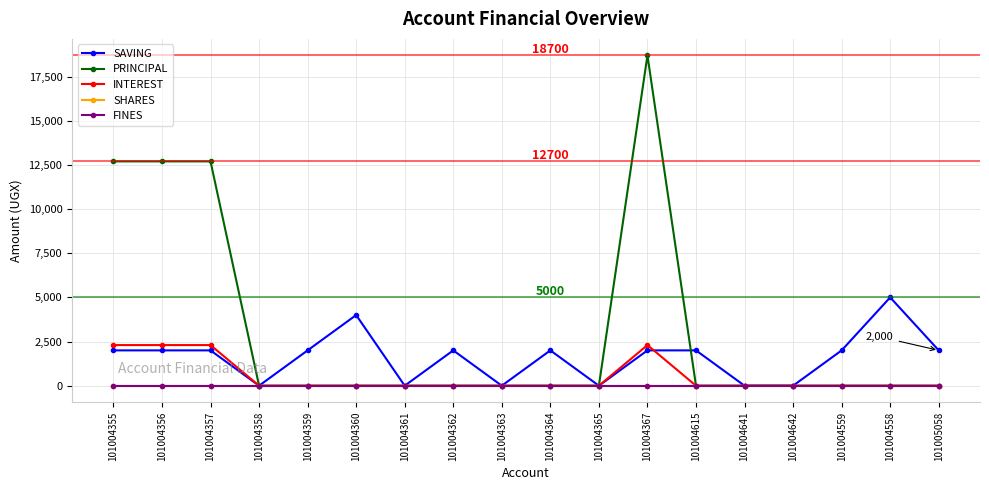

Reading left to right, list all the values displayed in this chart.

SAVING: 101004355=2000	101004356=2000	101004357=2000	101004358=0	101004359=2000	101004360=4000	101004361=0	101004362=2000	101004363=0	101004364=2000	101004365=0	101004367=2000	101004615=2000	101004641=0	101004642=0	101004559=2000	101004558=5000	101005058=2000
PRINCIPAL: 101004355=12700	101004356=12700	101004357=12700	101004358=0	101004359=0	101004360=0	101004361=0	101004362=0	101004363=0	101004364=0	101004365=0	101004367=18700	101004615=0	101004641=0	101004642=0	101004559=0	101004558=0	101005058=0
INTEREST: 101004355=2300	101004356=2300	101004357=2300	101004358=0	101004359=0	101004360=0	101004361=0	101004362=0	101004363=0	101004364=0	101004365=0	101004367=2300	101004615=0	101004641=0	101004642=0	101004559=0	101004558=0	101005058=0
SHARES: 101004355=0	101004356=0	101004357=0	101004358=0	101004359=0	101004360=0	101004361=0	101004362=0	101004363=0	101004364=0	101004365=0	101004367=0	101004615=0	101004641=0	101004642=0	101004559=0	101004558=0	101005058=0
FINES: 101004355=0	101004356=0	101004357=0	101004358=0	101004359=0	101004360=0	101004361=0	101004362=0	101004363=0	101004364=0	101004365=0	101004367=0	101004615=0	101004641=0	101004642=0	101004559=0	101004558=0	101005058=0